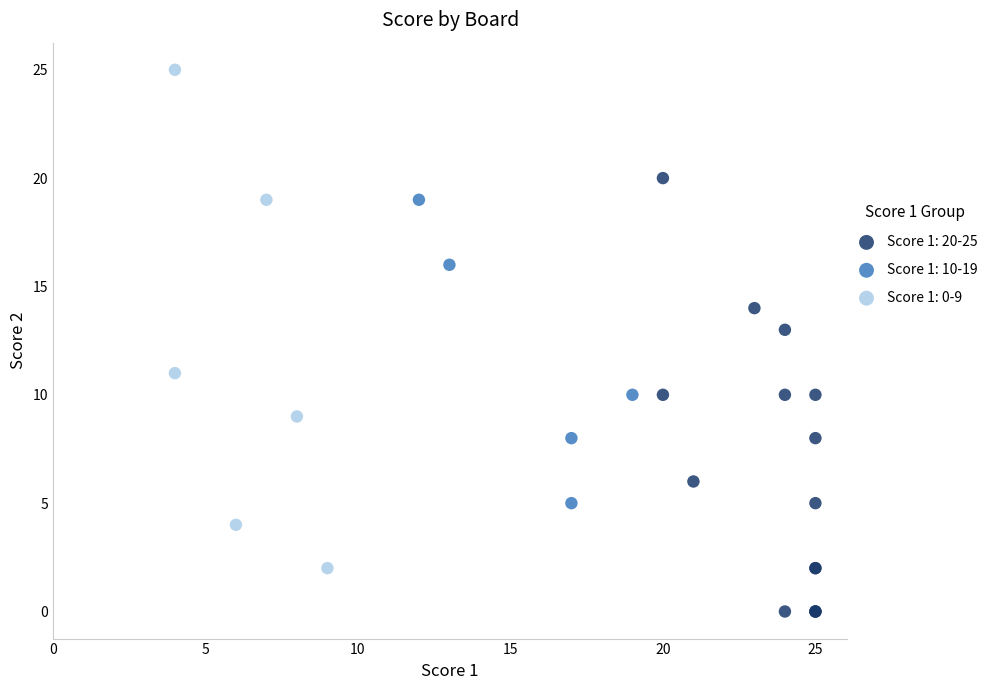

Which series has the largest Y range (max minus min)?

Score 1: 0-9